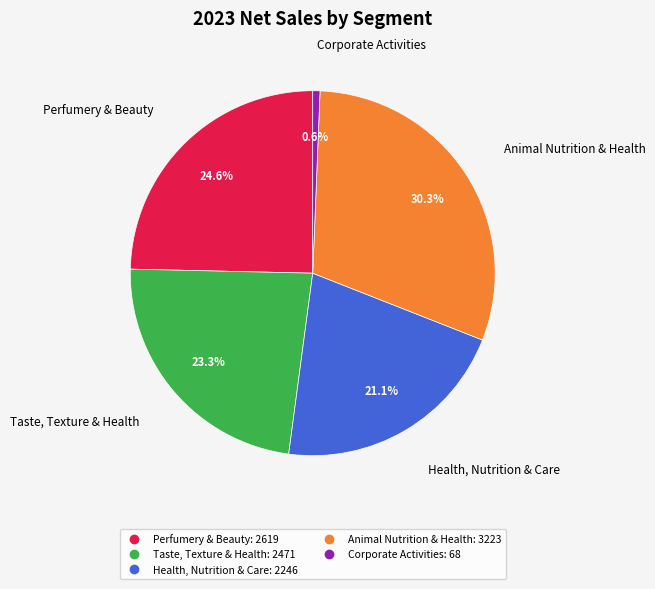

To the nearest percent, what is the difference between the largest and smallest slice percentages?

30%